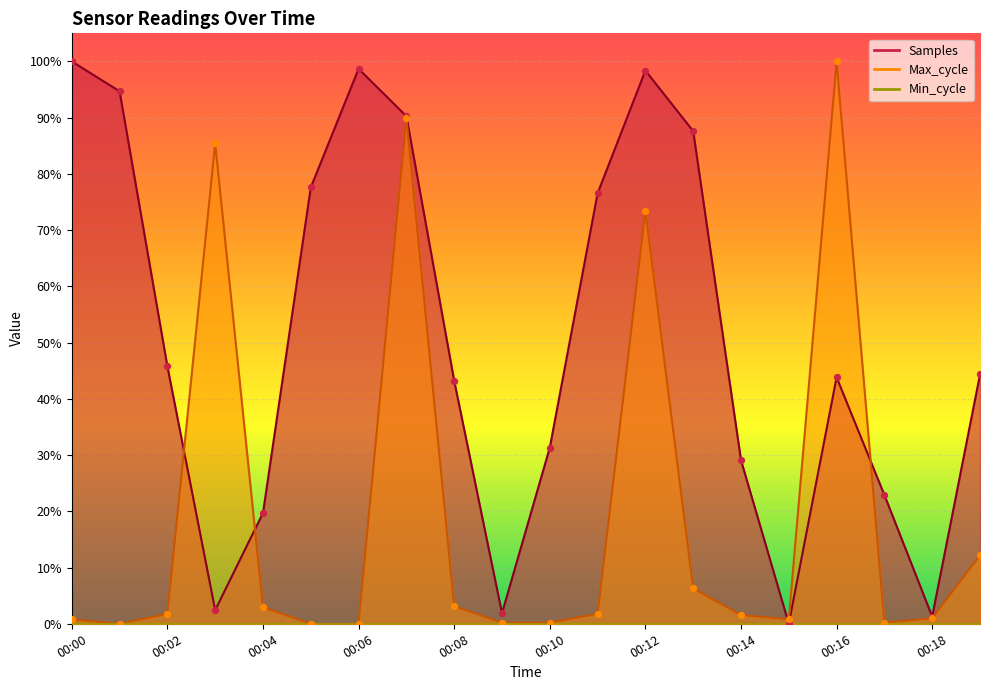

Which series reaches the minimum Y coordinate?

Samples